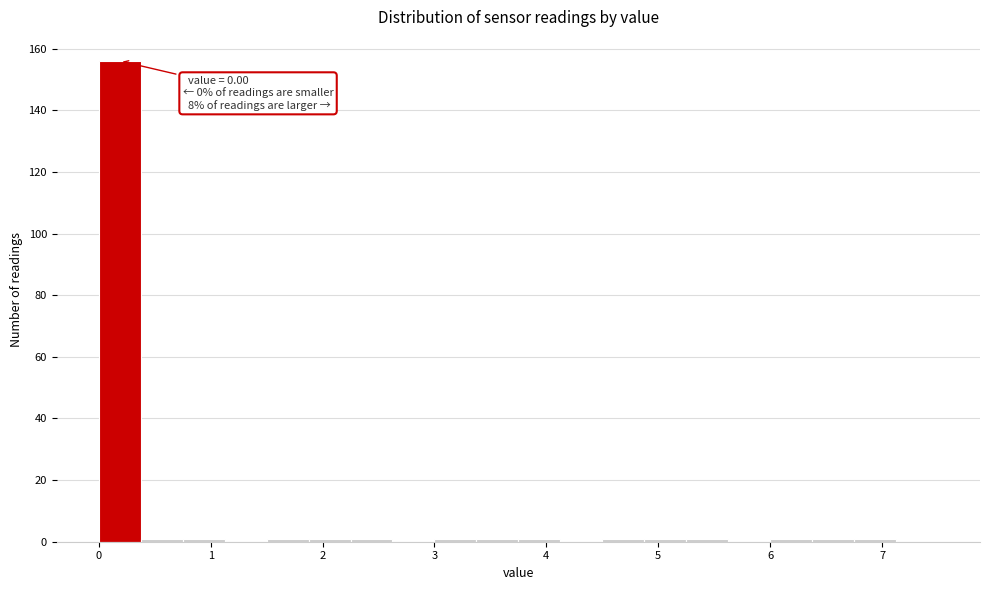

Around what value on the x-axis is the tallest bar? Give the approximate position of its centre, as read against the axis.

0.2